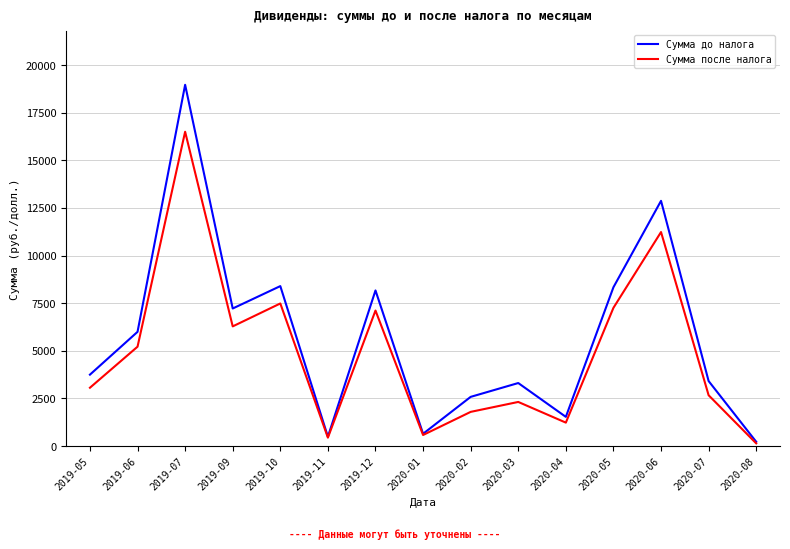

Rank the series by their maximum value, from lowest to highest.

Сумма после налога, Сумма до налога